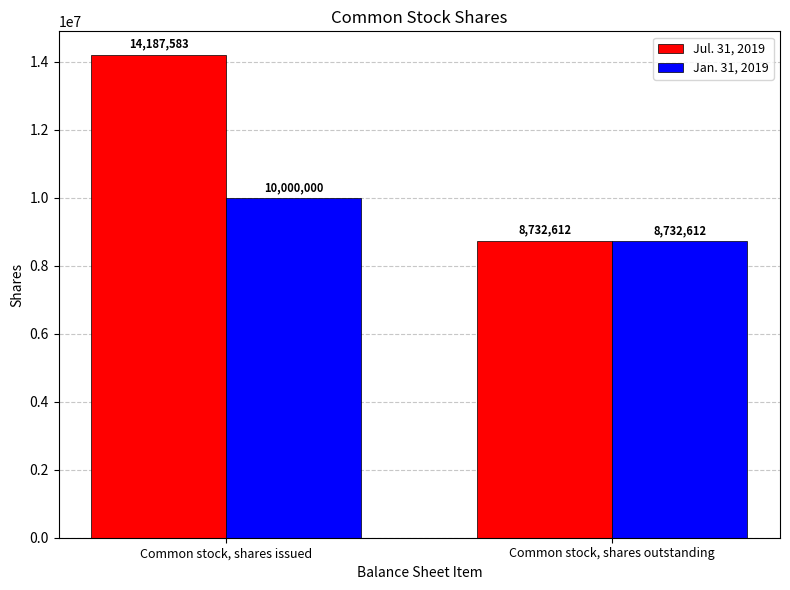

Count the number of categories in the chart.

2